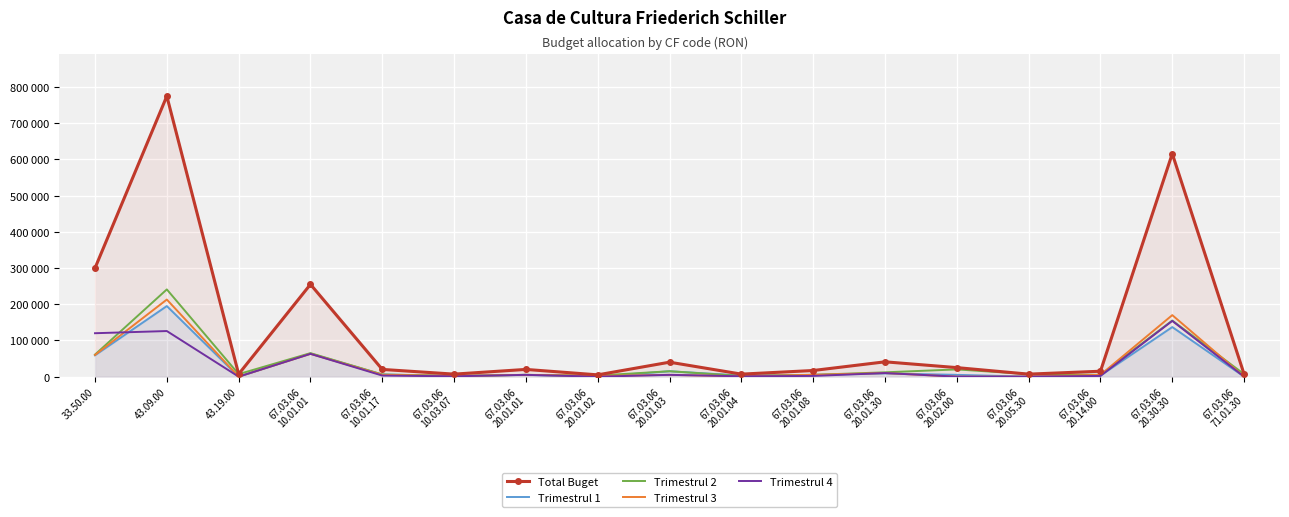

Is the value of Trimestrul 3 at 67.03.06
20.14.00 greater than the value of Trimestrul 4 at 67.03.06
20.01.02?

Yes